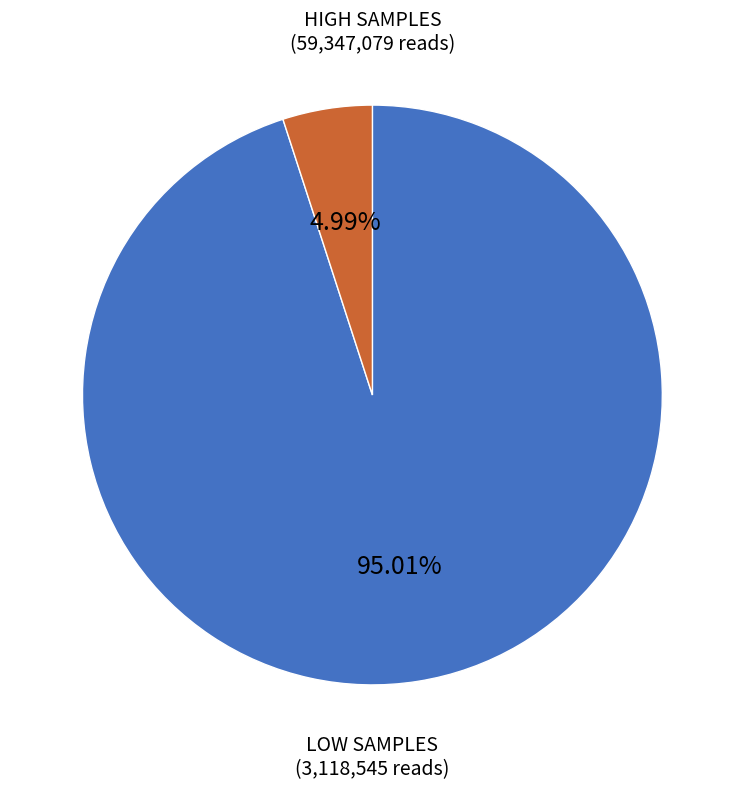

How many segments does this pie chart have?

2